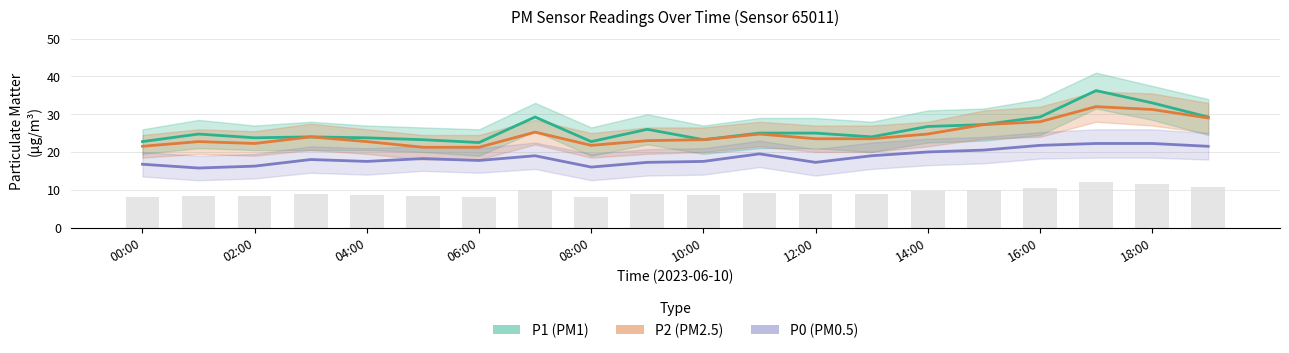

Which series has the widest spread of values?

P1